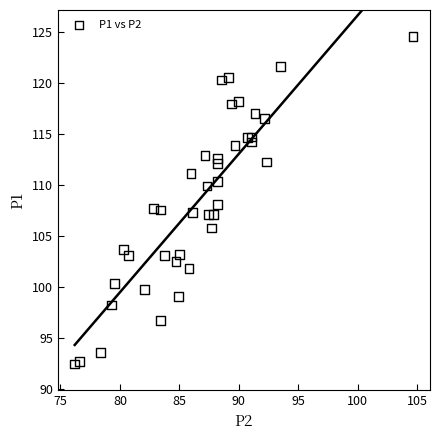

What is the range of X values (max minus min)?

28.5